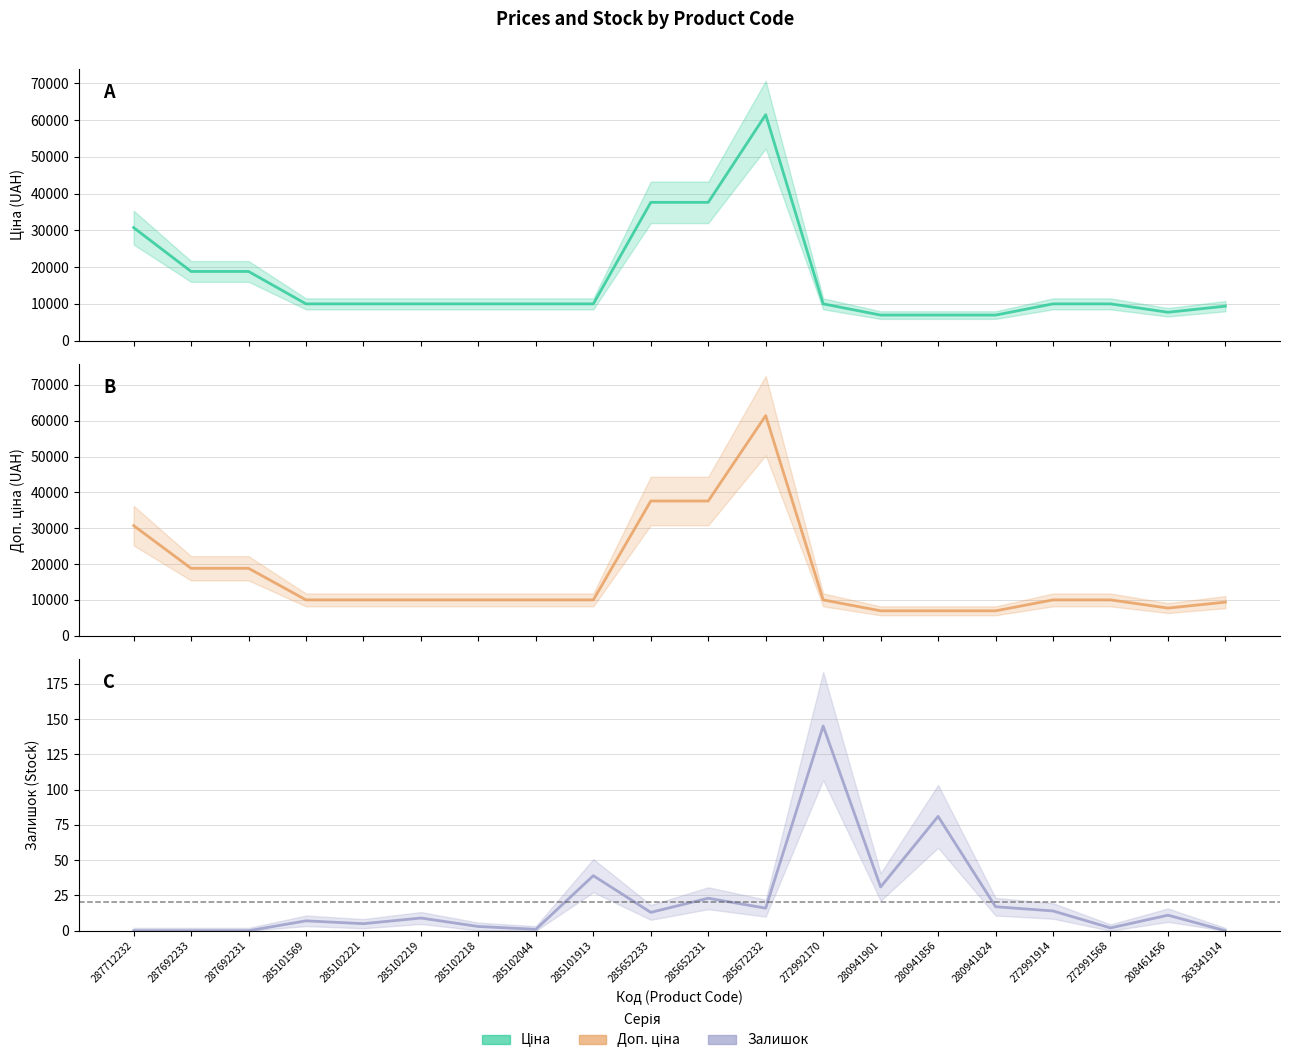

Reading right to left, extract all data points from this chart.

Ціна: 263341914=9351.9	208461456=7693.1	272991568=9975.0	272991914=9975.0	280941824=6925.7	280941856=6925.7	280941901=6925.7	272992170=9975.0	285672232=61434.3	285652231=37593.6	285652233=37593.6	285101913=9975.0	285102044=9975.0	285102218=9975.0	285102219=9975.0	285102221=9975.0	285101569=9975.0	287692231=18796.8	287692233=18796.8	287712232=30717.1
Доп. ціна: 263341914=9351.9	208461456=7693.1	272991568=9975.0	272991914=9975.0	280941824=6925.7	280941856=6925.7	280941901=6925.7	272992170=9975.0	285672232=61434.3	285652231=37593.6	285652233=37593.6	285101913=9975.0	285102044=9975.0	285102218=9975.0	285102219=9975.0	285102221=9975.0	285101569=9975.0	287692231=18796.8	287692233=18796.8	287712232=30717.1
Залишок: 263341914=0.0	208461456=11.0	272991568=2.0	272991914=14.0	280941824=17.0	280941856=81.0	280941901=31.0	272992170=145.0	285672232=16.0	285652231=23.0	285652233=13.0	285101913=39.0	285102044=1.0	285102218=3.0	285102219=9.0	285102221=5.0	285101569=7.0	287692231=0.0	287692233=0.0	287712232=0.0